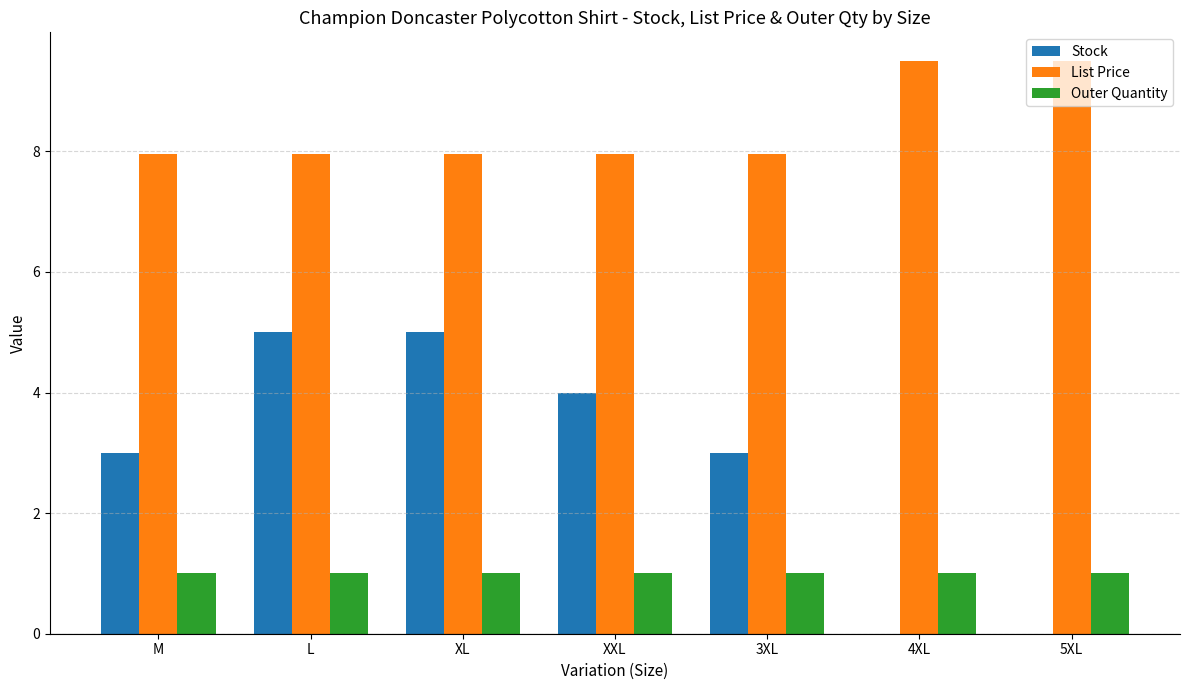

What value does the Outer Quantity series have at XXL?

1.0